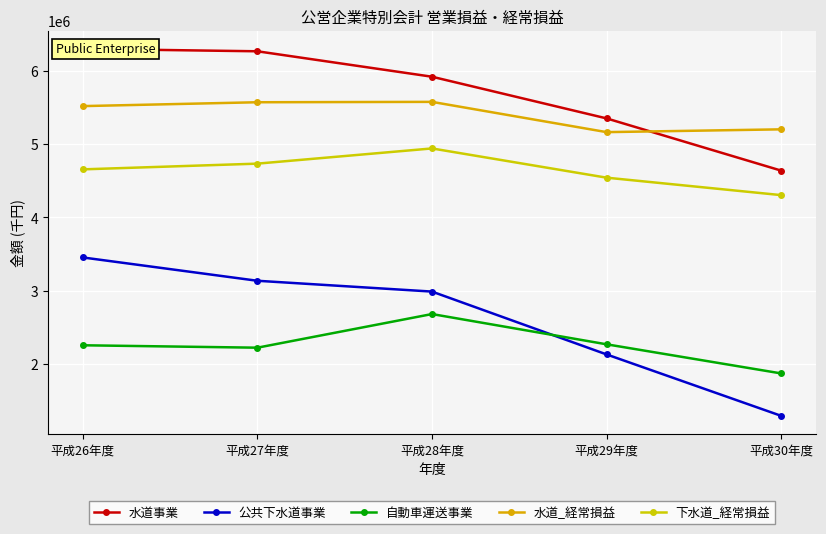

Is it true that 公共下水道事業 equals 2131359 at 平成29年度?

True